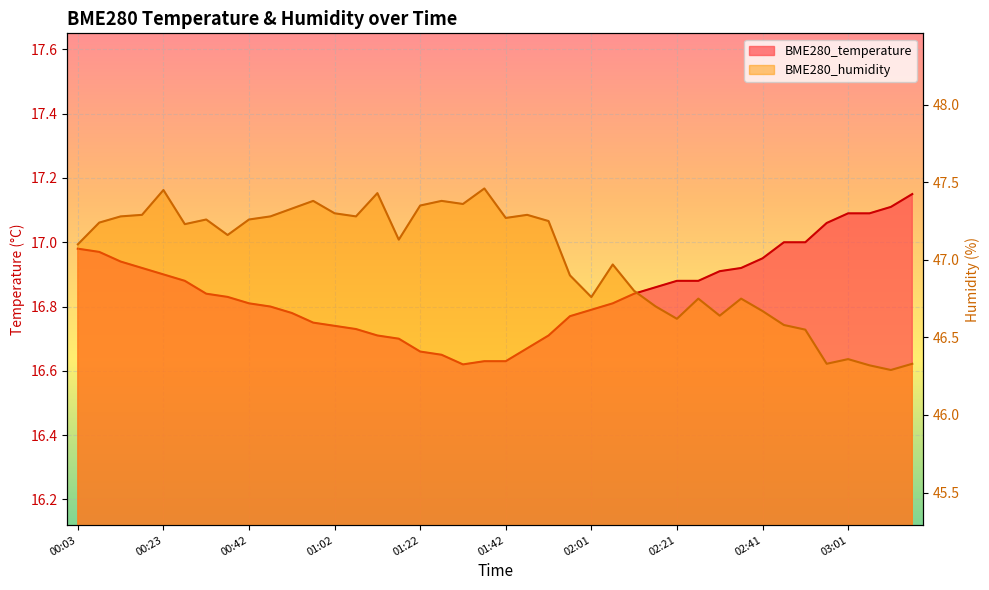

What is the smallest value displayed?

16.6